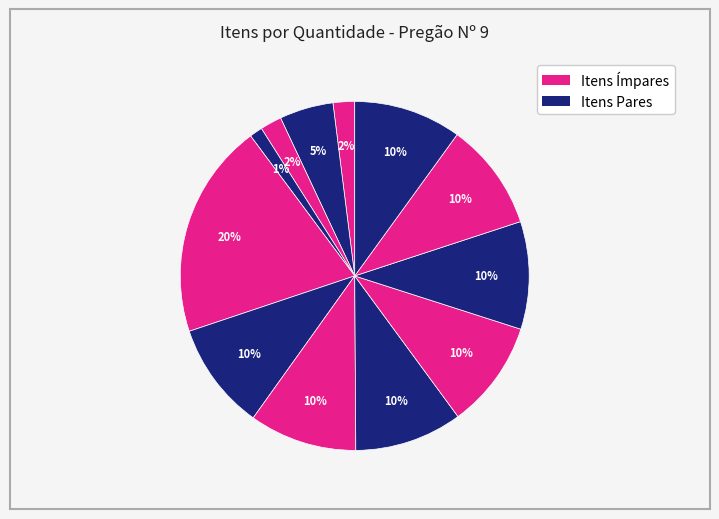

To the nearest percent, what is the difference between the largest and smallest slice percentages?

19%